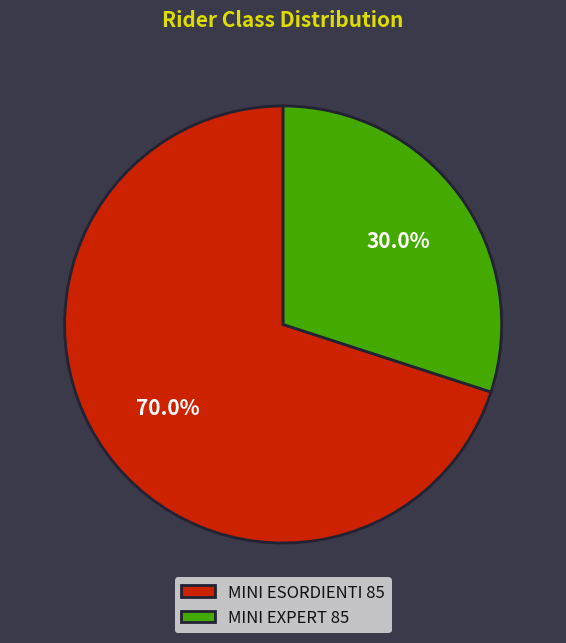

What is the total percentage of MINI ESORDIENTI 85 and MINI EXPERT 85?

100.0%